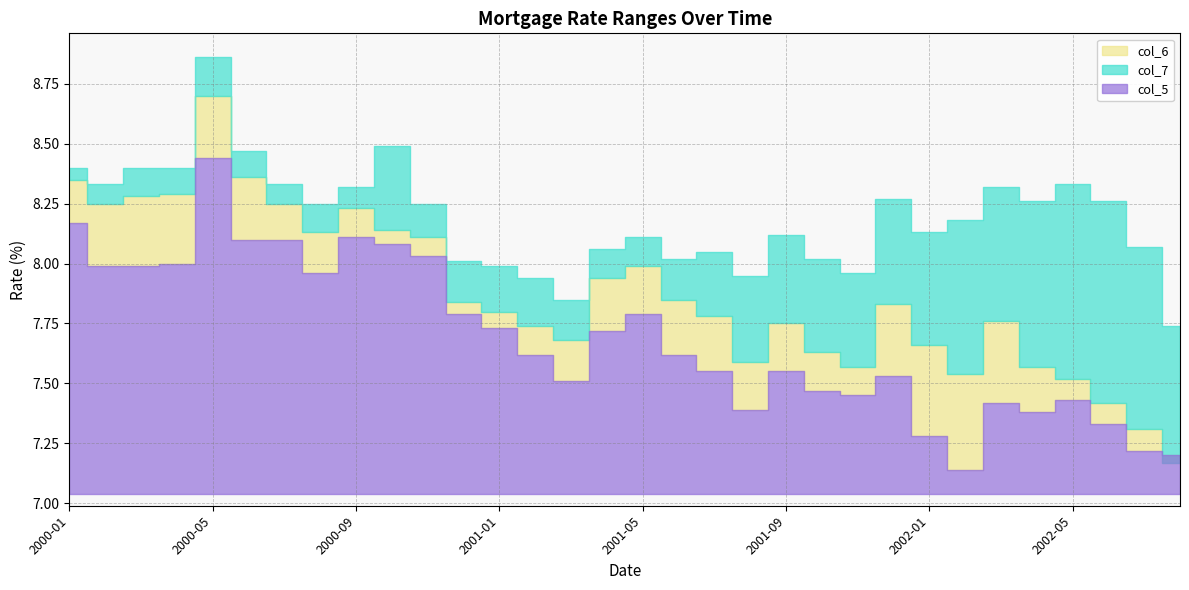

Is the value of col_6 at 2001-11 greater than the value of col_7 at 2000-01?

No